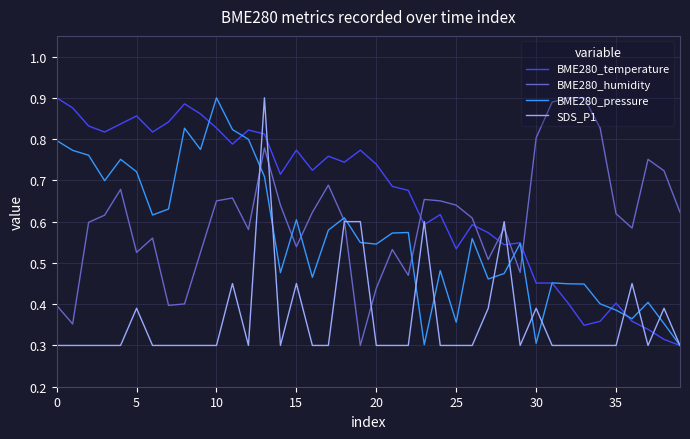

How many times do BME280_humidity and BME280_temperature cross each other?

5